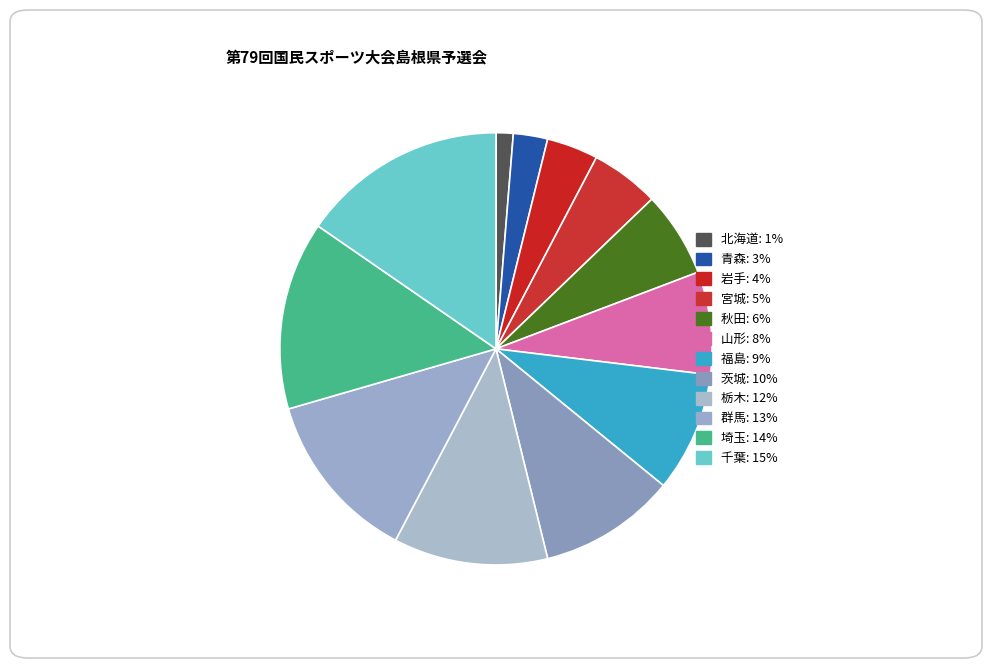

Does any single category account for the majority?

No